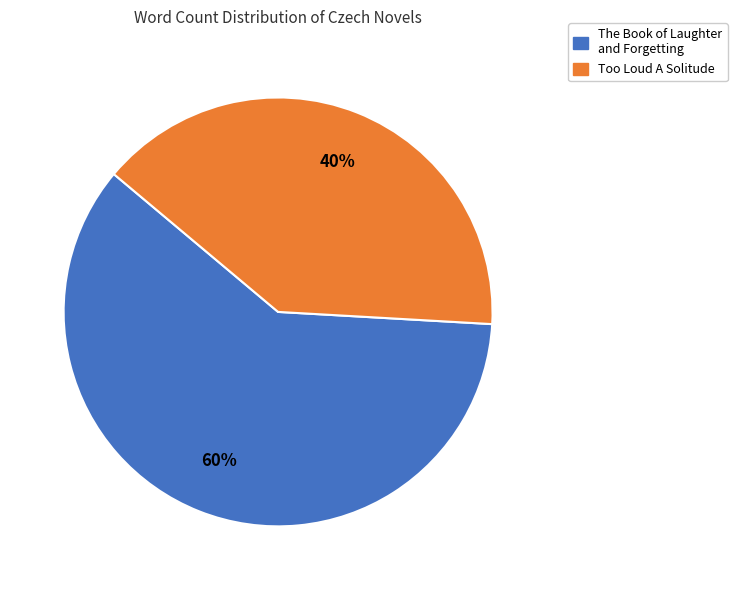

What percentage is the The Book of Laughter and Forgetting slice, to the nearest percent?

60%